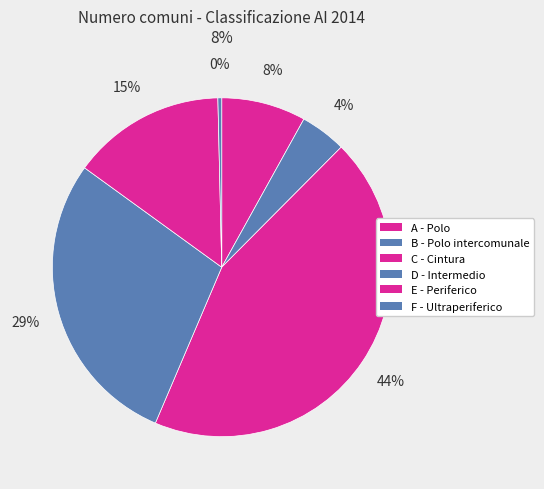

True or false: D - Intermedio accounts for 29% of the total.

True